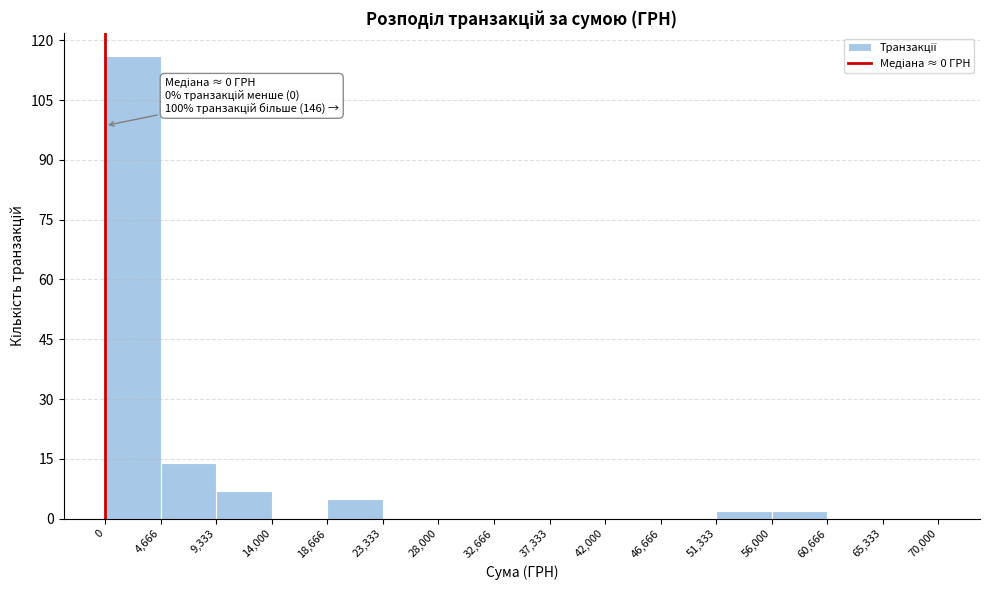

Which range on the x-axis has the tallest bar?

0 to 4,666